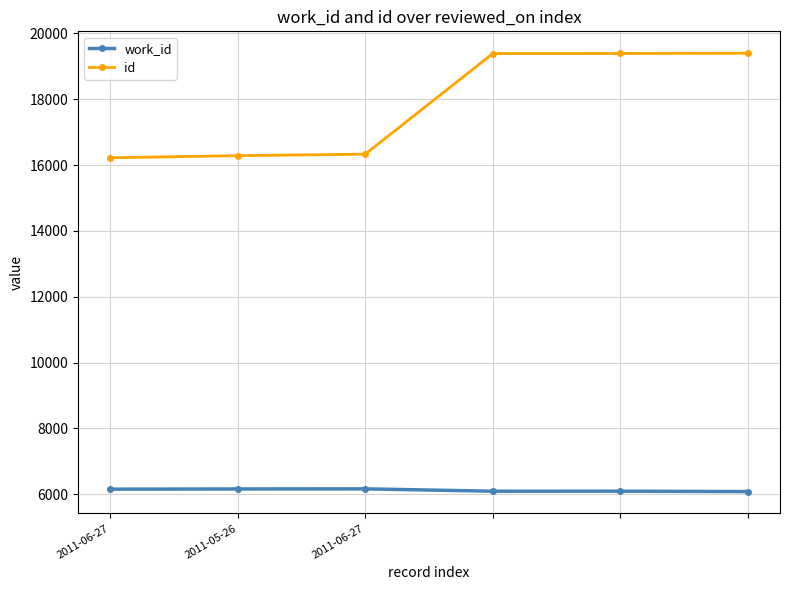

Rank the series by their maximum value, from highest to lowest.

id, work_id